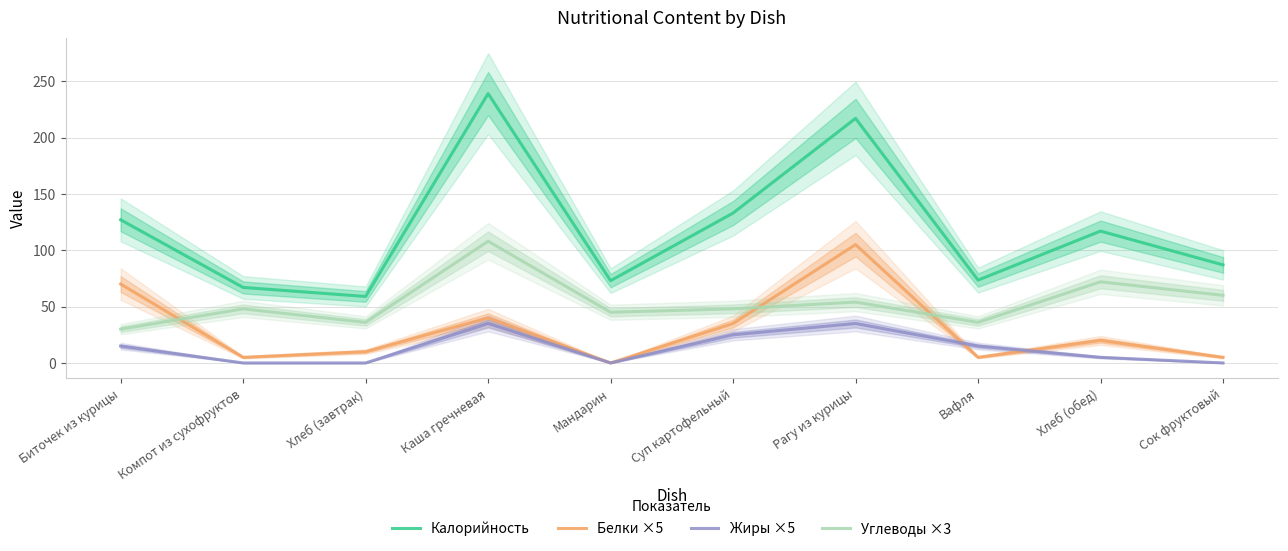

At which category is the sum across all series the highest?

Каша гречневая